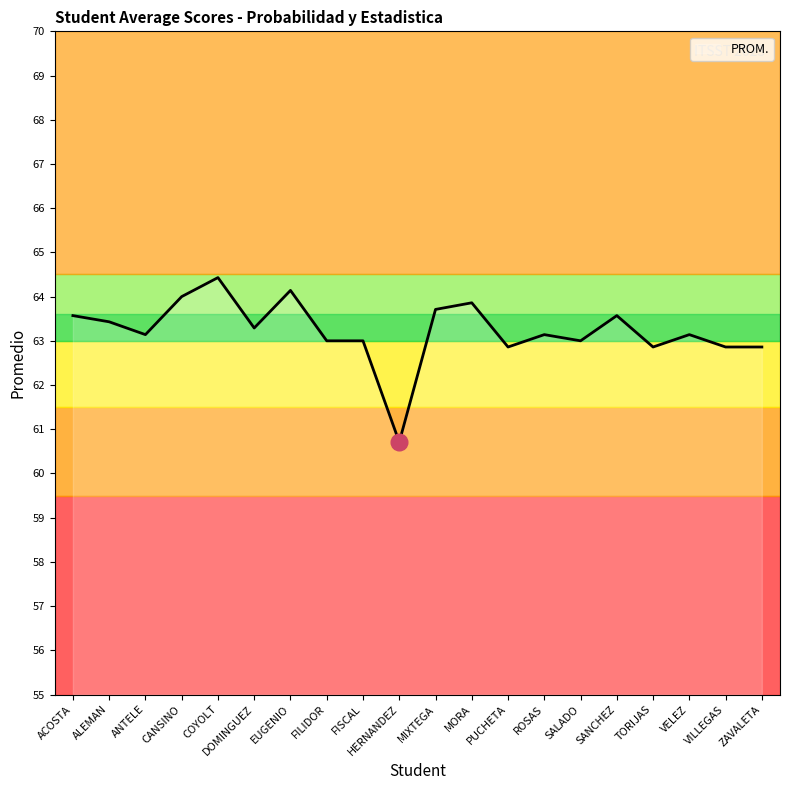

What is the sum of the values at FISCAL and DOMINGUEZ?

126.3